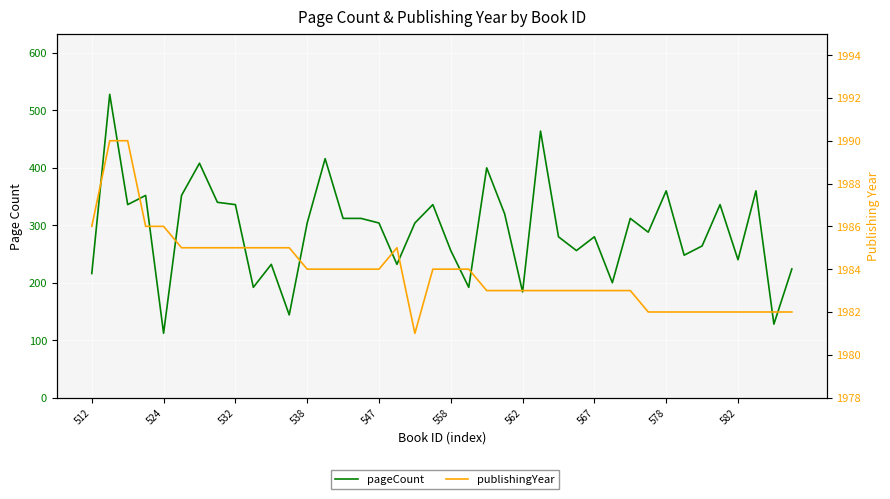

How many data points in pageCount are above 304?

18